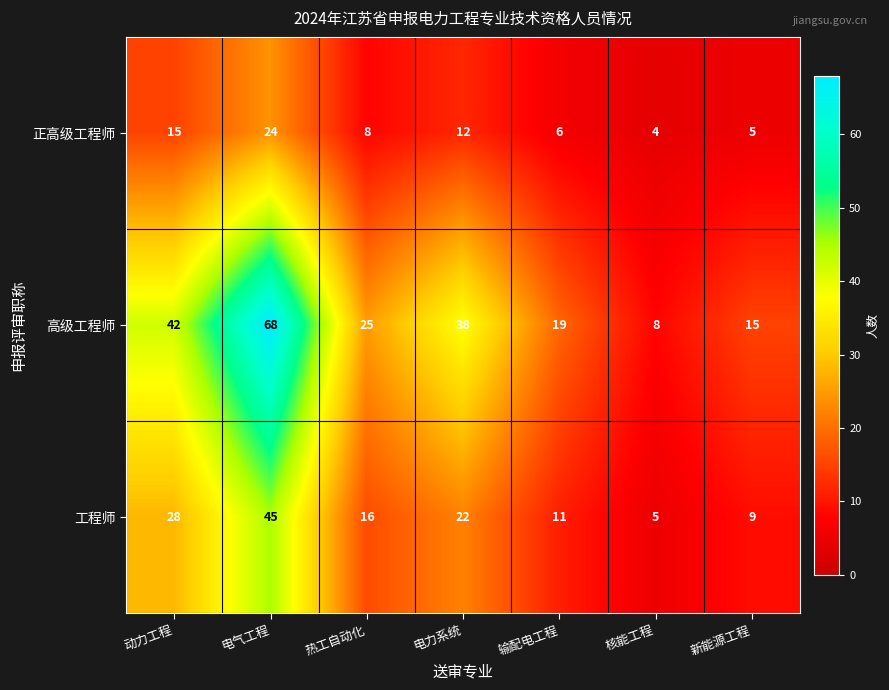

What is the spread (max minus min) of values at 核能工程?

4